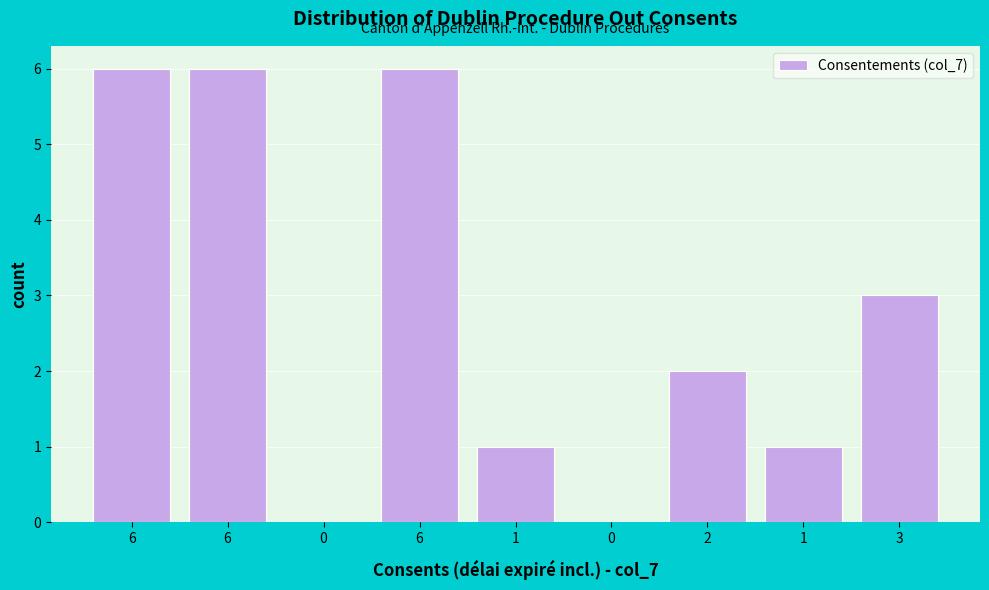

Are the bars horizontal?

No